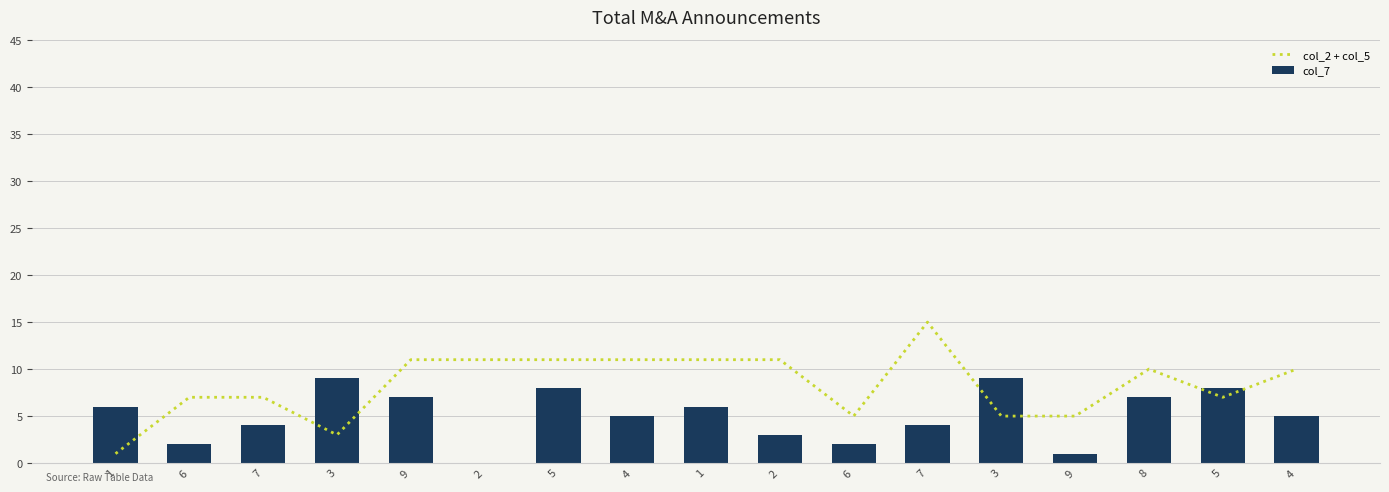

Is the value of col_7 at 9 greater than the value of col_2 + col_5 at 4?

No